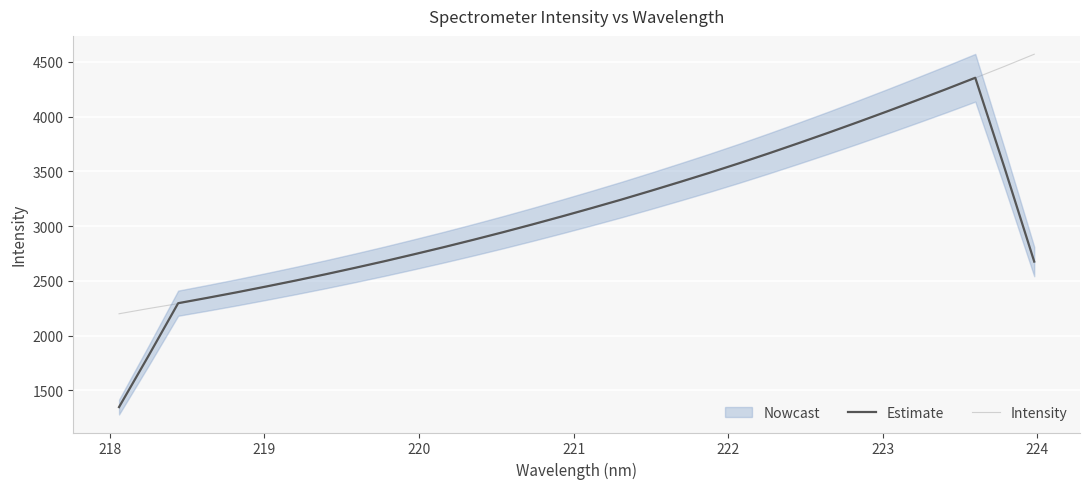

What is the minimum value for Estimate?

1347.9